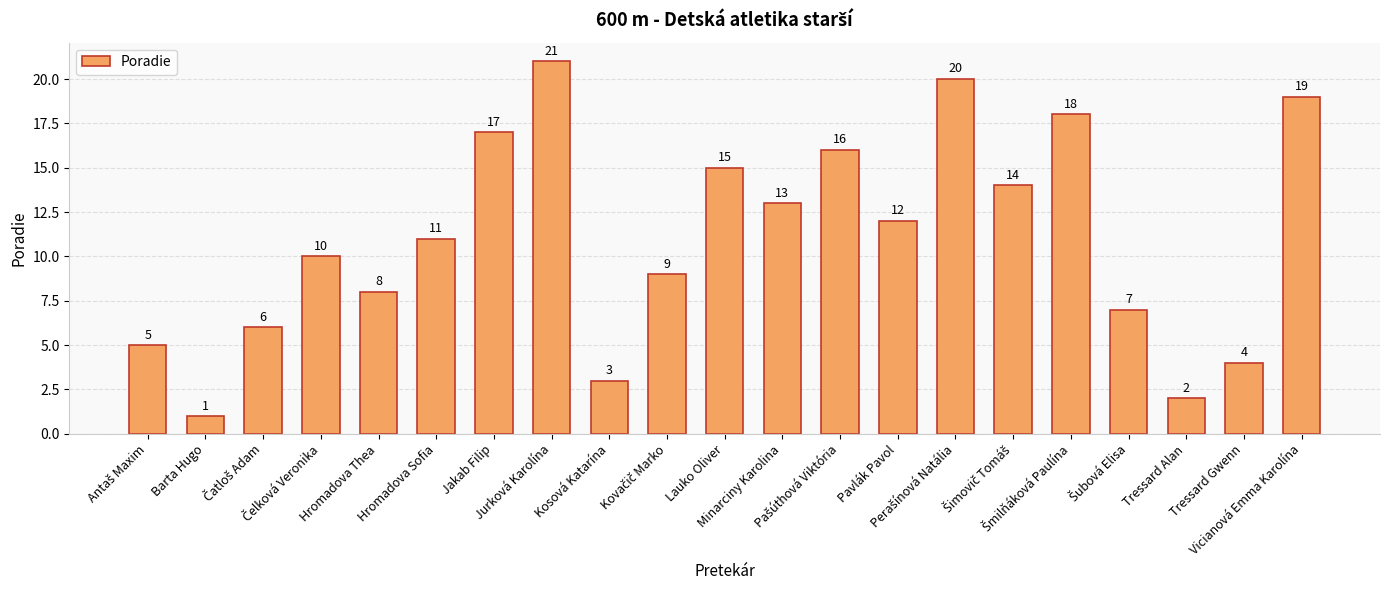

What is the greatest value displayed?

21